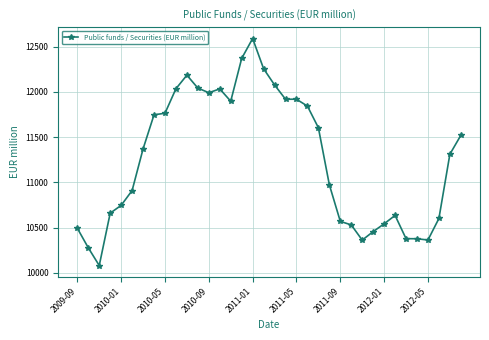

What is the value of the 34th point from the left?

10601